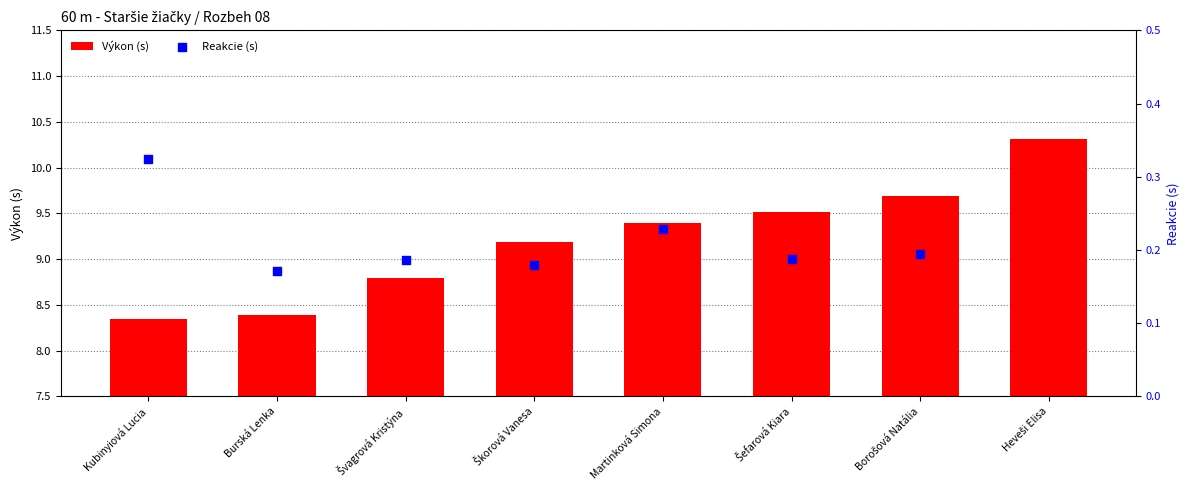

Which series has the largest total across all categories?

Výkon (s)